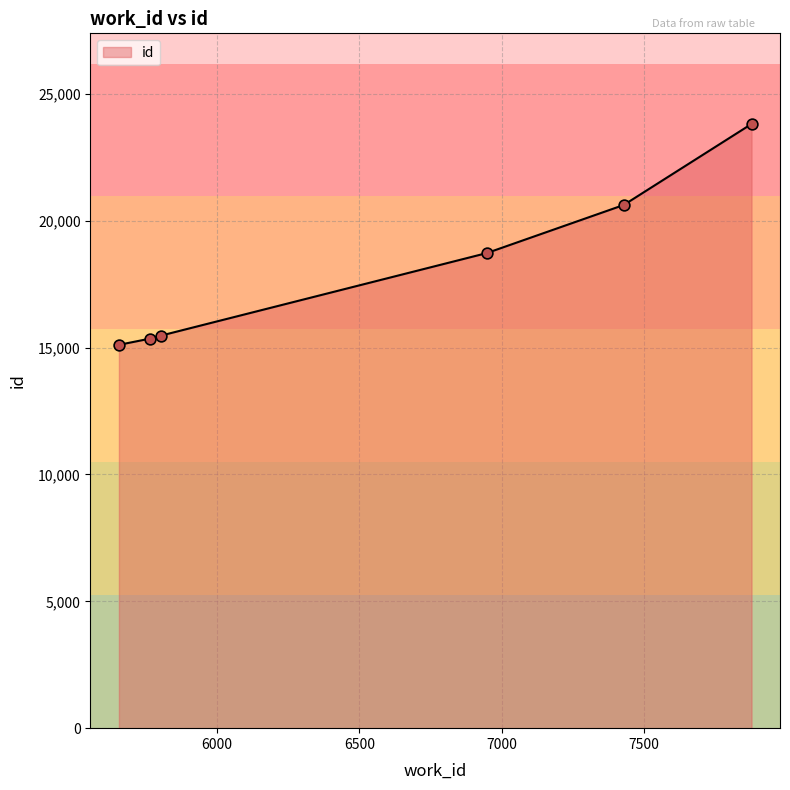

True or false: the data has more than 1 interior local peaks.

False